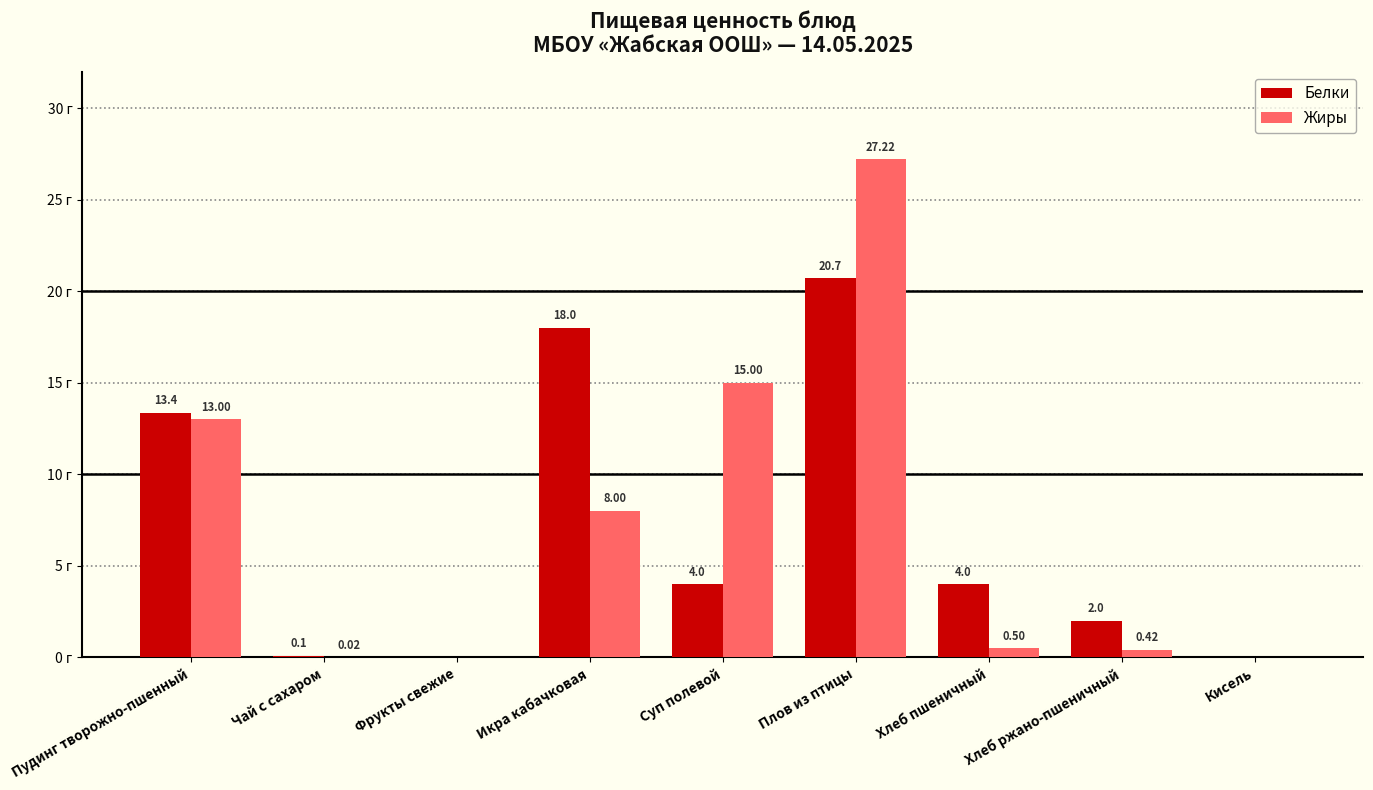

Which series has the widest spread of values?

Жиры